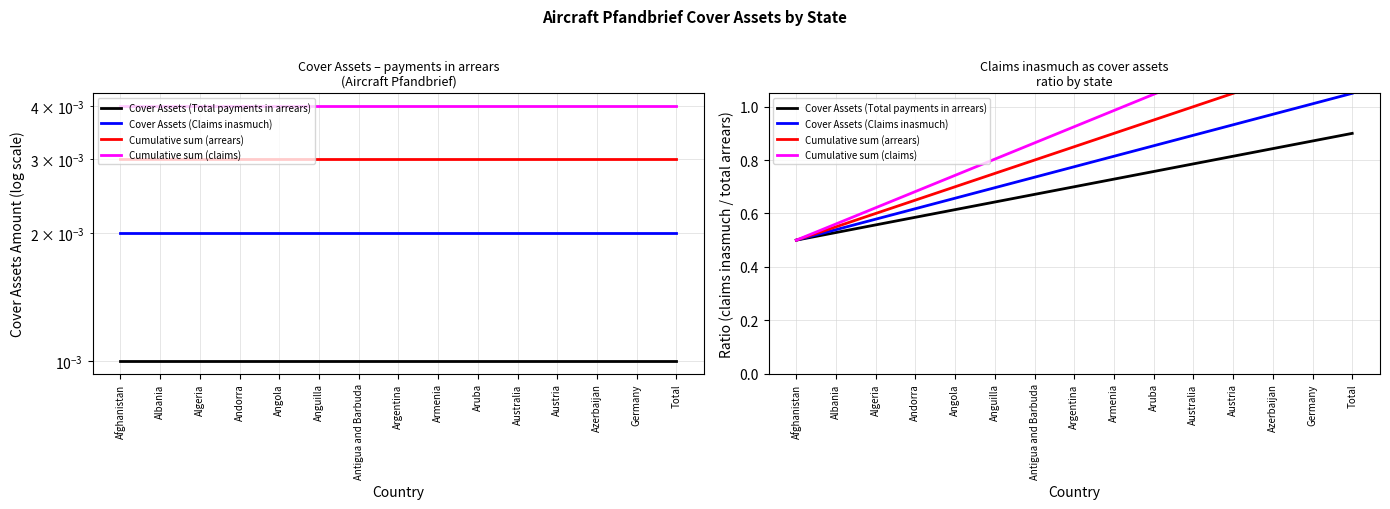

What is the greatest value displayed?

1.4